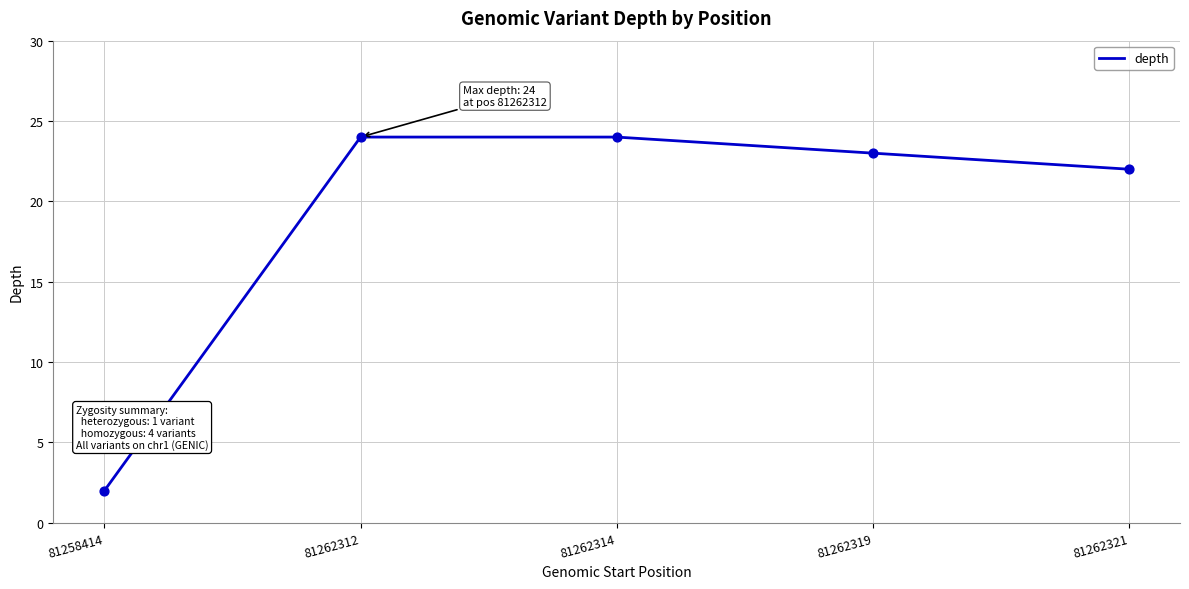

Approximately how many times larger is the value at 81262314 compared to 81262321?

1.1